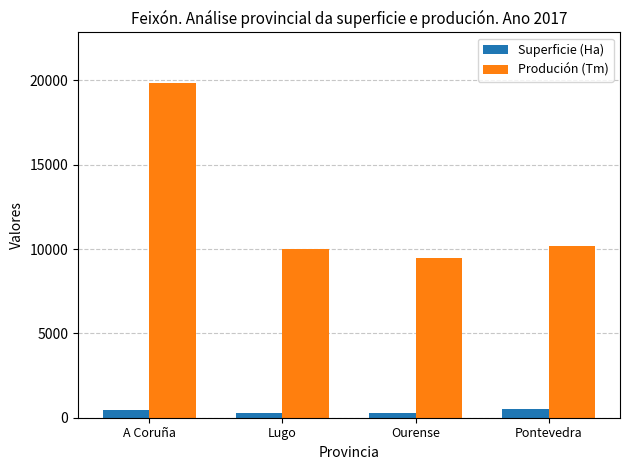

At which label is Produción (Tm) closest to 14673?

Pontevedra